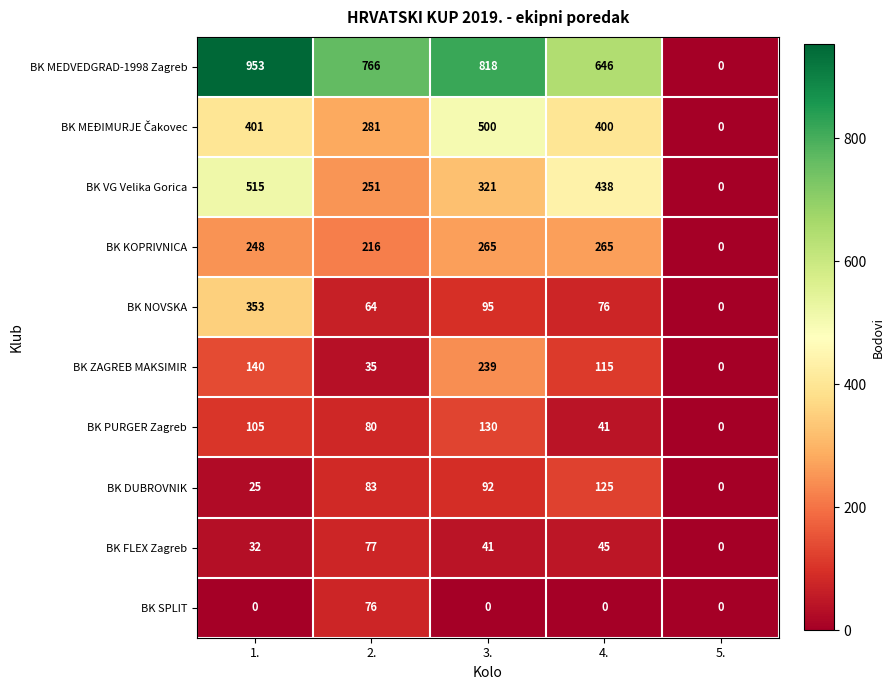

What is the maximum value shown in the chart?

953